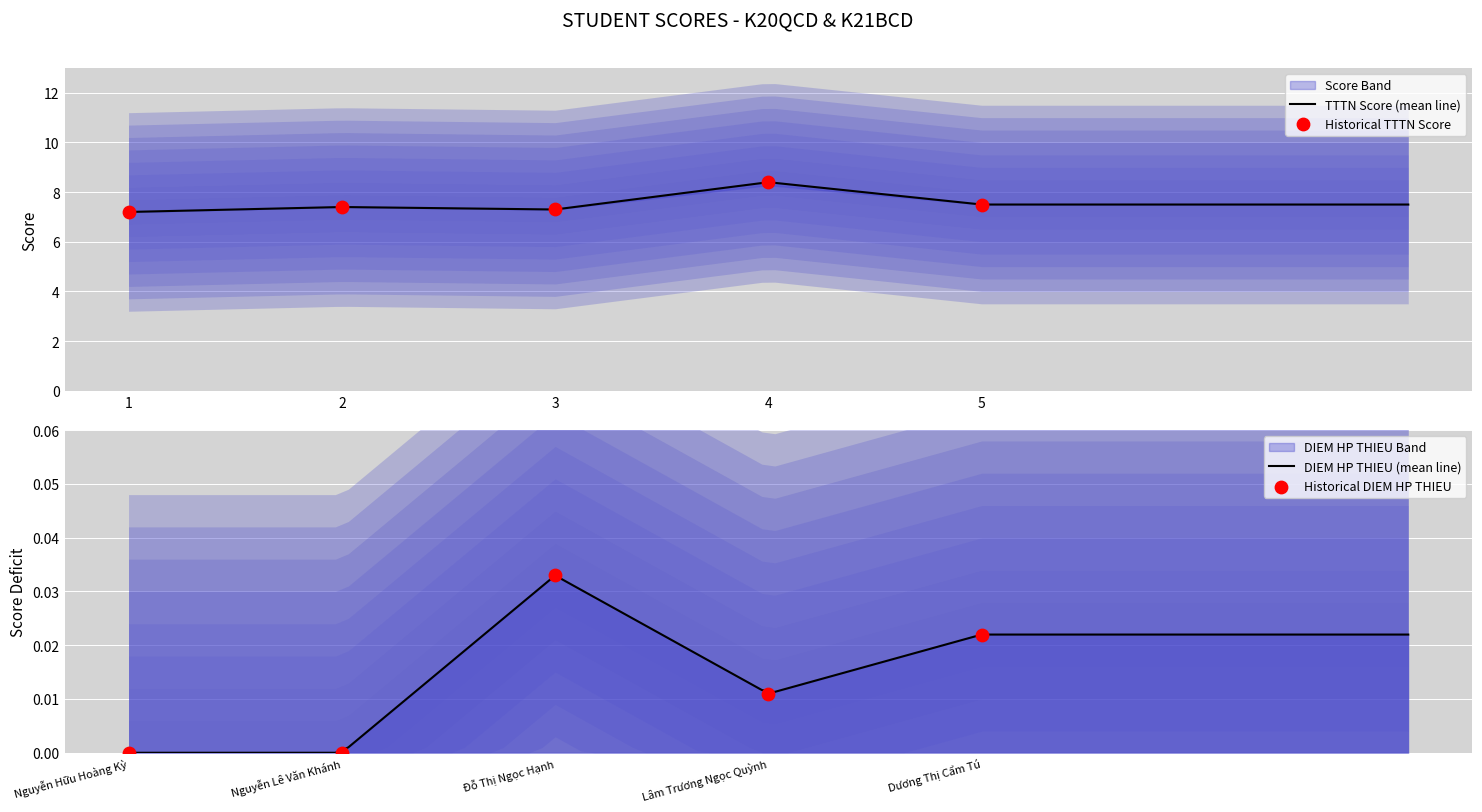

What are all the series names shown in the legend?

TTTN Score, DIEM HP THIEU